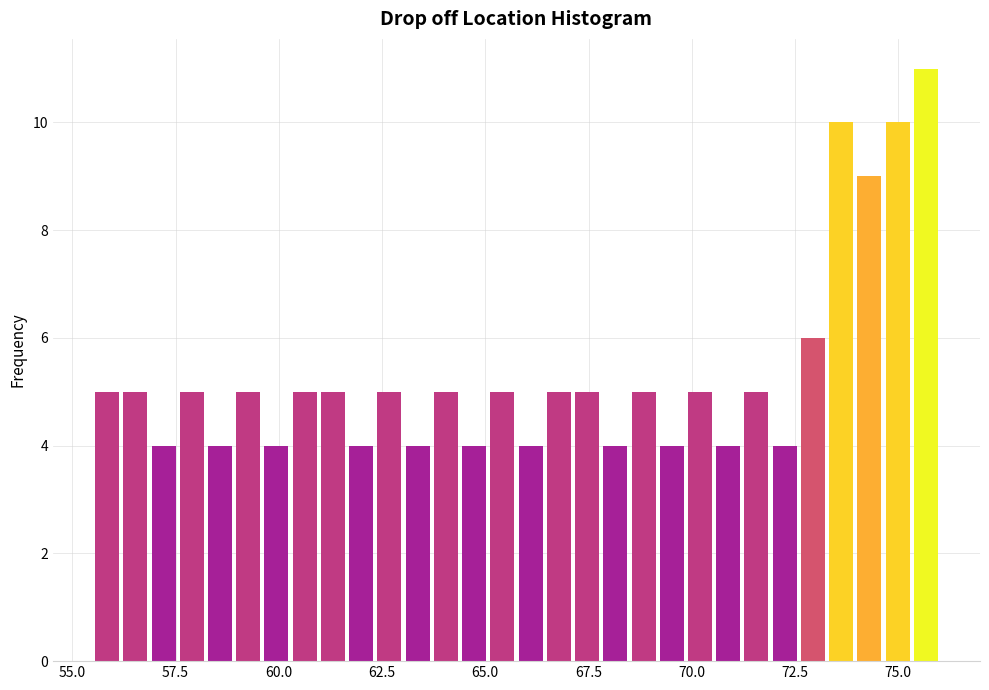

Read against the x-axis, roughly where is the centre of the tallest bar?

75.5